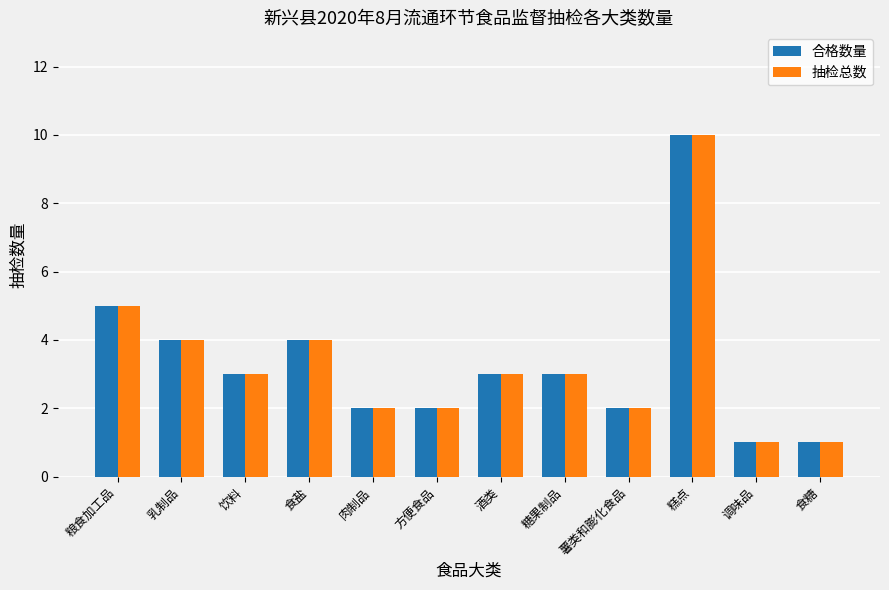

What is the difference between the second highest and minimum values in the 抽检总数 series?

4